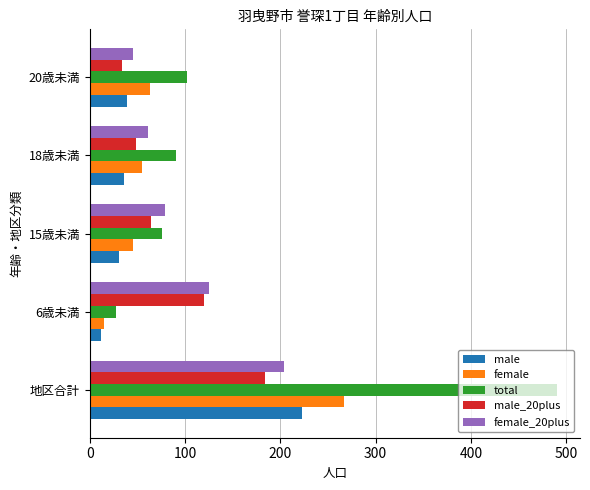

Is the value of male at 地区合計 greater than the value of female_20plus at 地区合計?

Yes